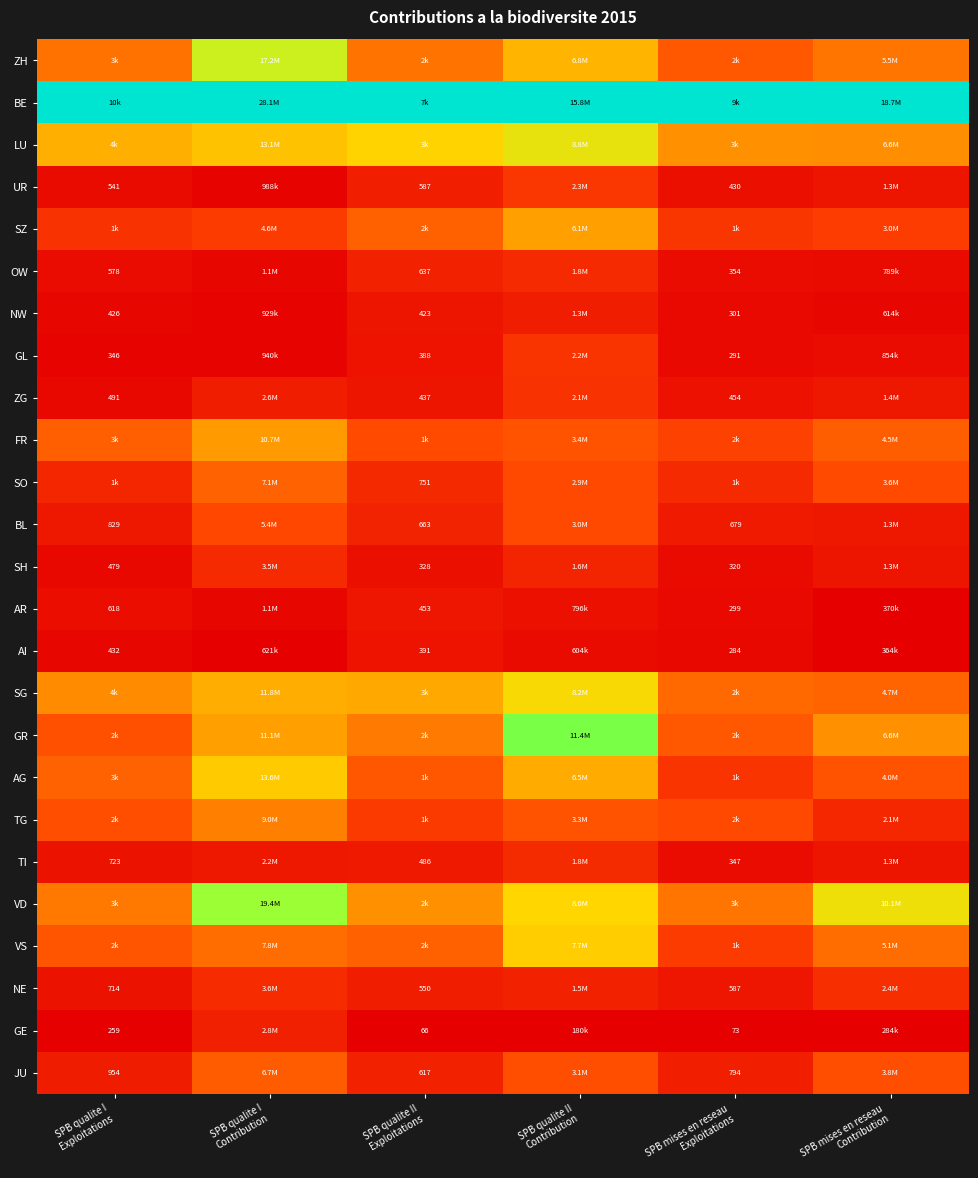

Rank the series by their maximum value, from lowest to highest.

AI, AR, NW, GE, OW, SH, TI, NE, ZG, GL, UR, BL, JU, SO, TG, FR, SZ, AG, VS, SG, LU, ZH, VD, GR, BE